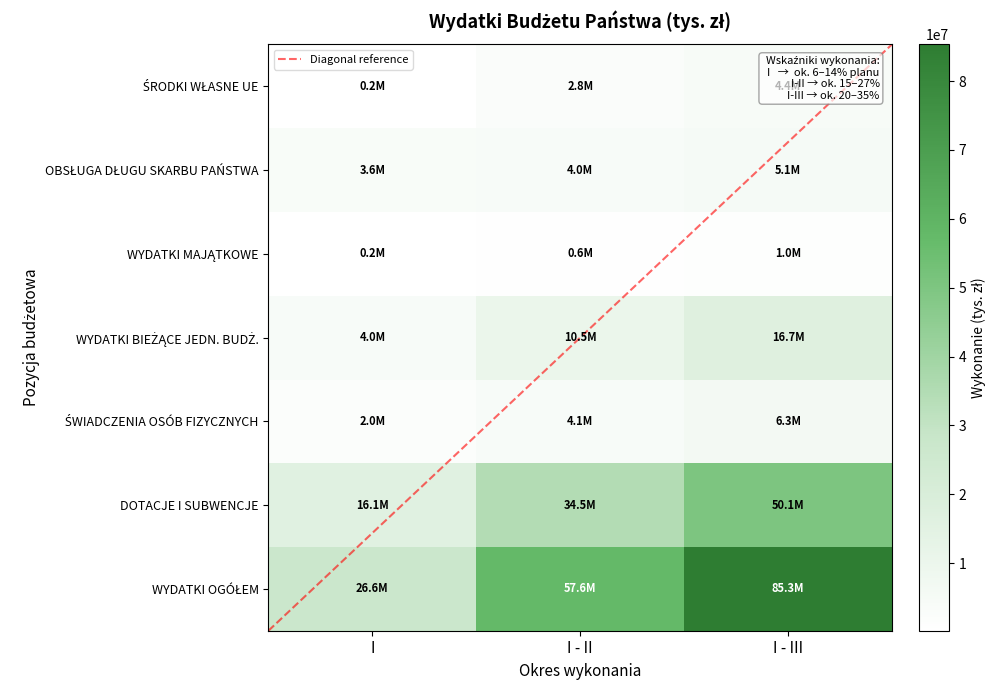

What is the total value across all series at I - II?

114101686.8